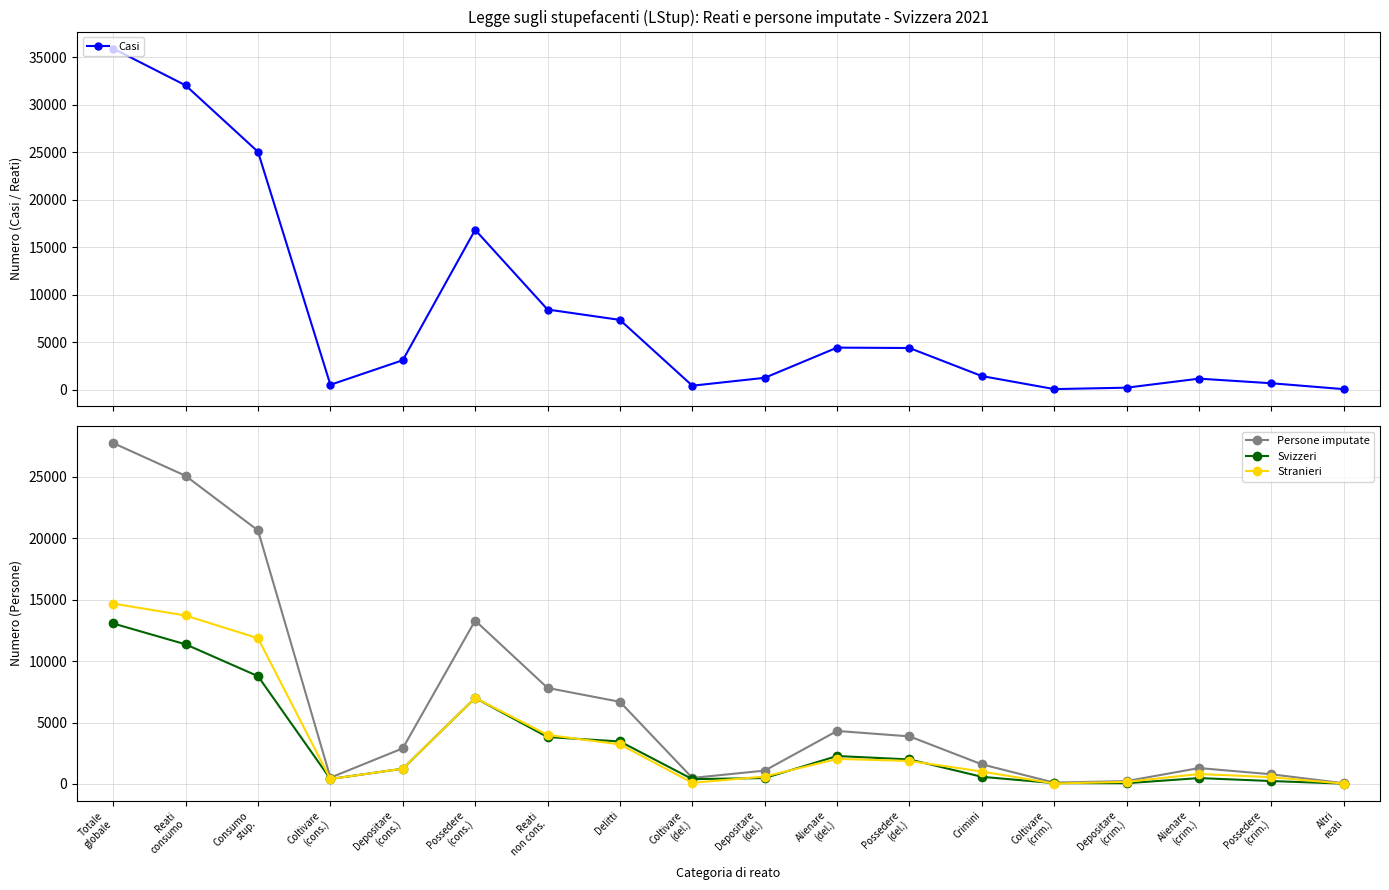

What is the difference between the Persone imputate values at Totale
globale and Delitti?

21062